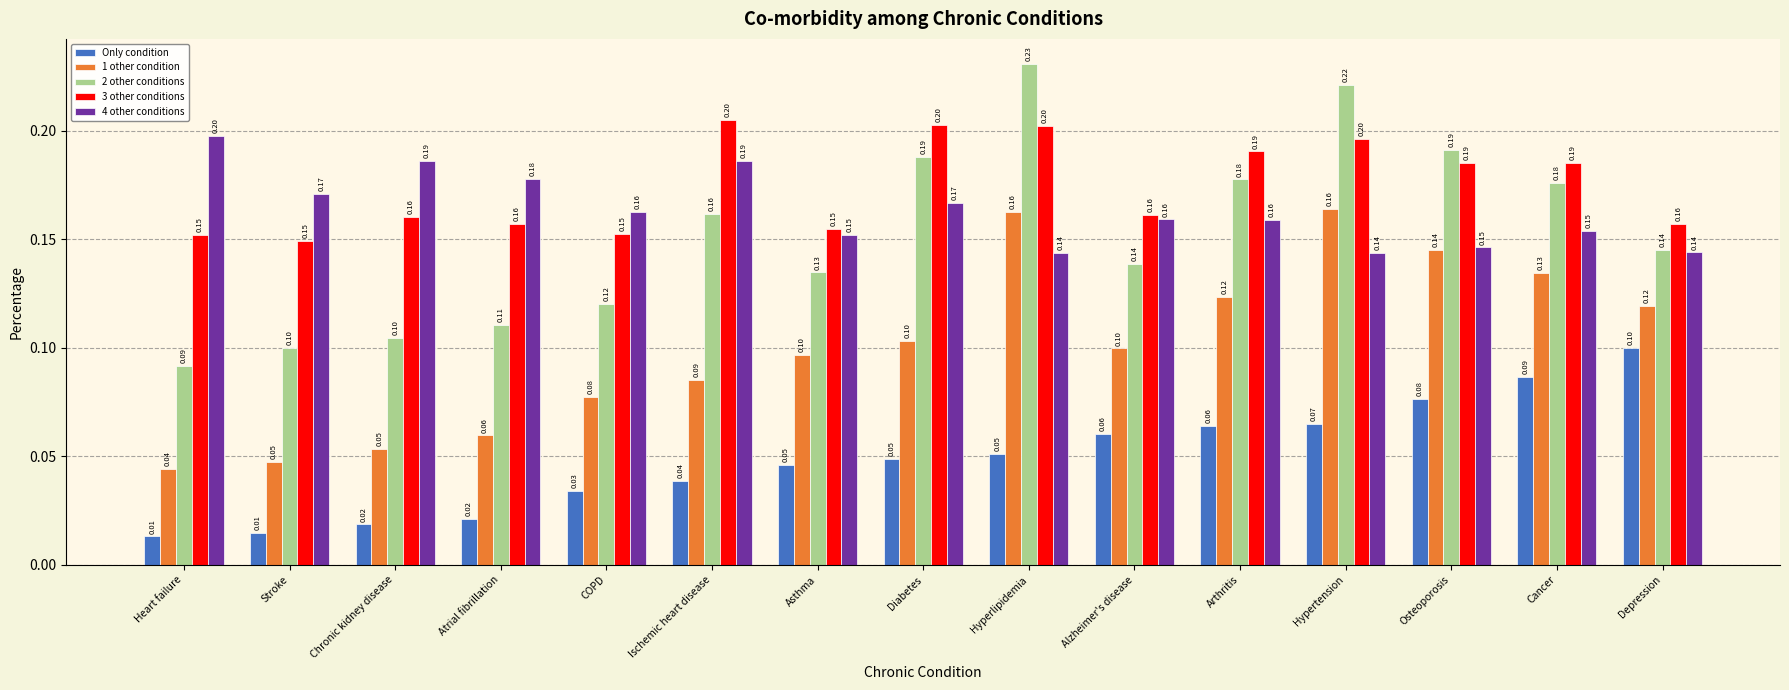

Where is 2 other conditions nearest to the value 0?

Heart failure